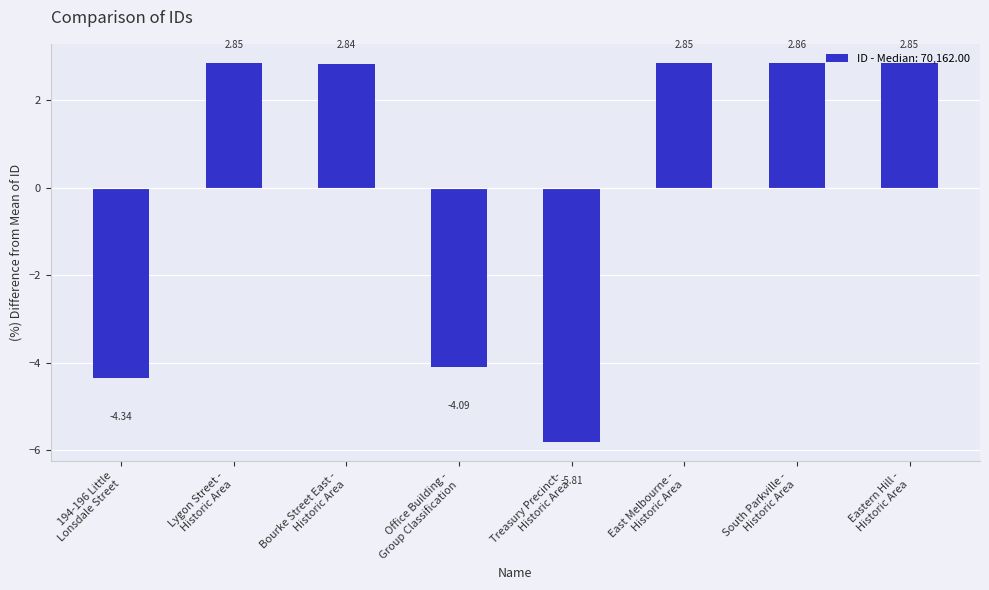

At which label is the value closest to -1?

Office Building -
Group Classification